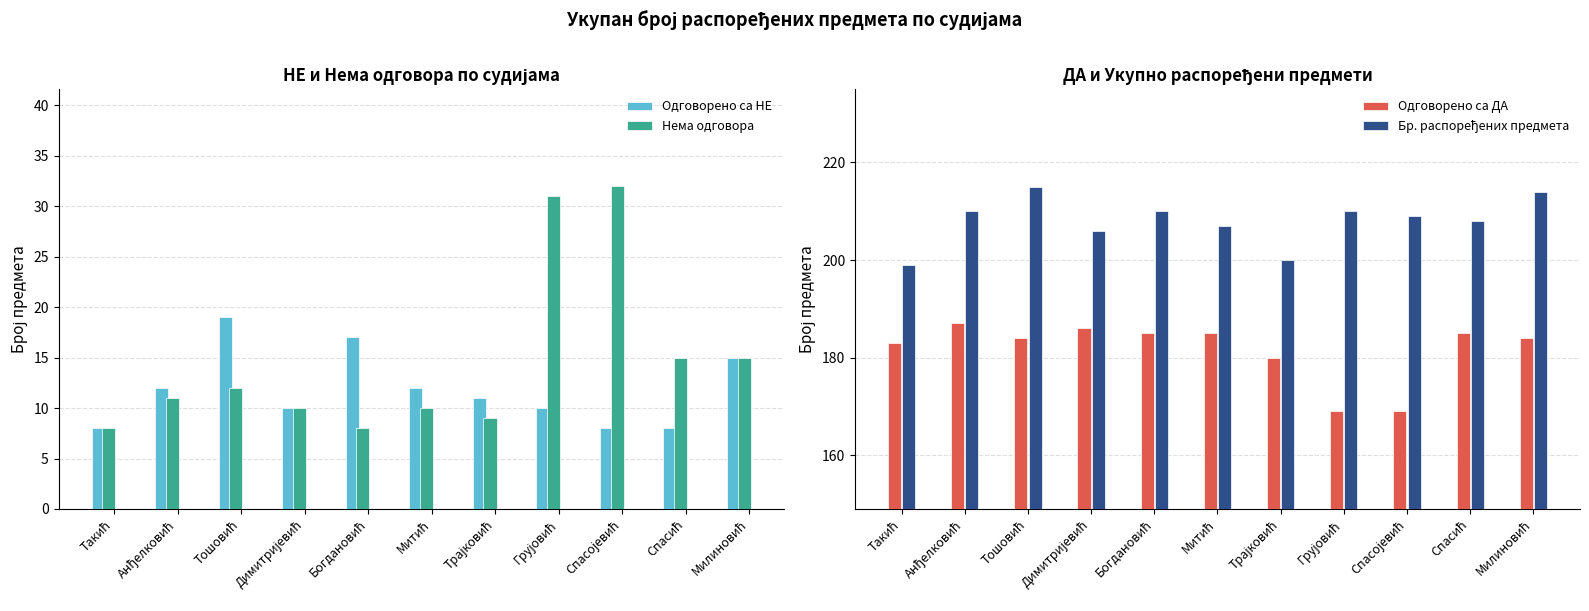

The value of Нема одговора at Милиновић is 15. True or false?

True